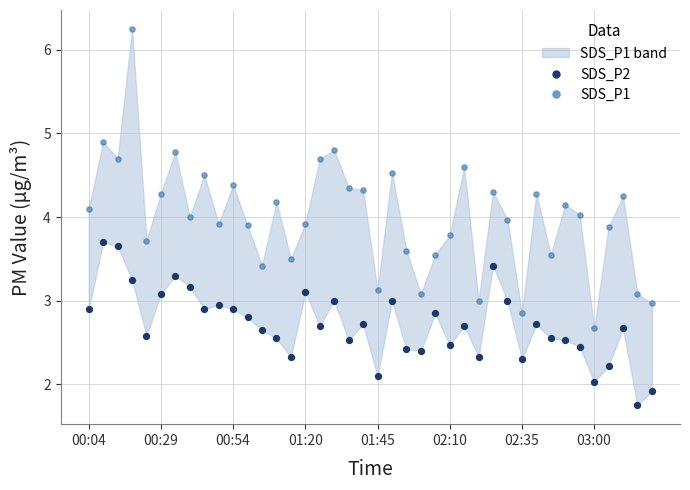

Across all data points, what is the range of Y values (max minus min)?

4.5